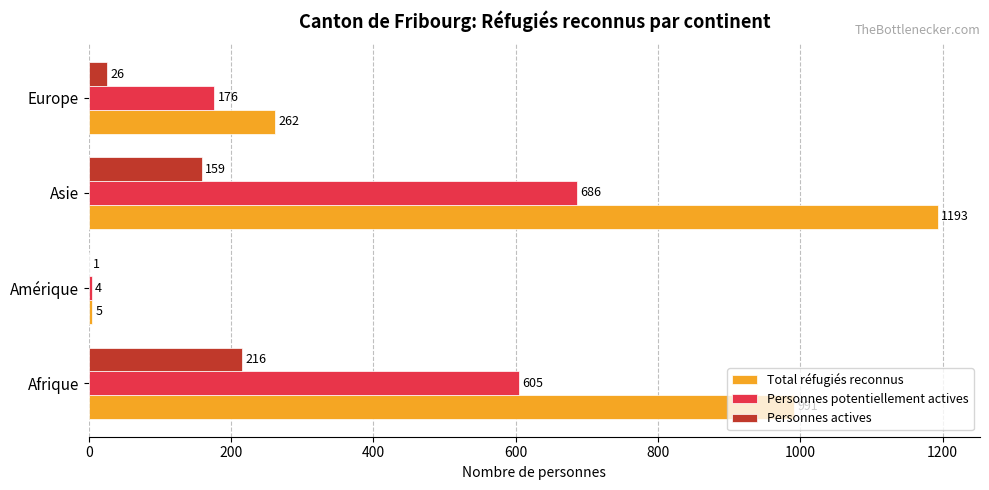

True or false: Personnes potentiellement actives has a value of 605 at Afrique.

True